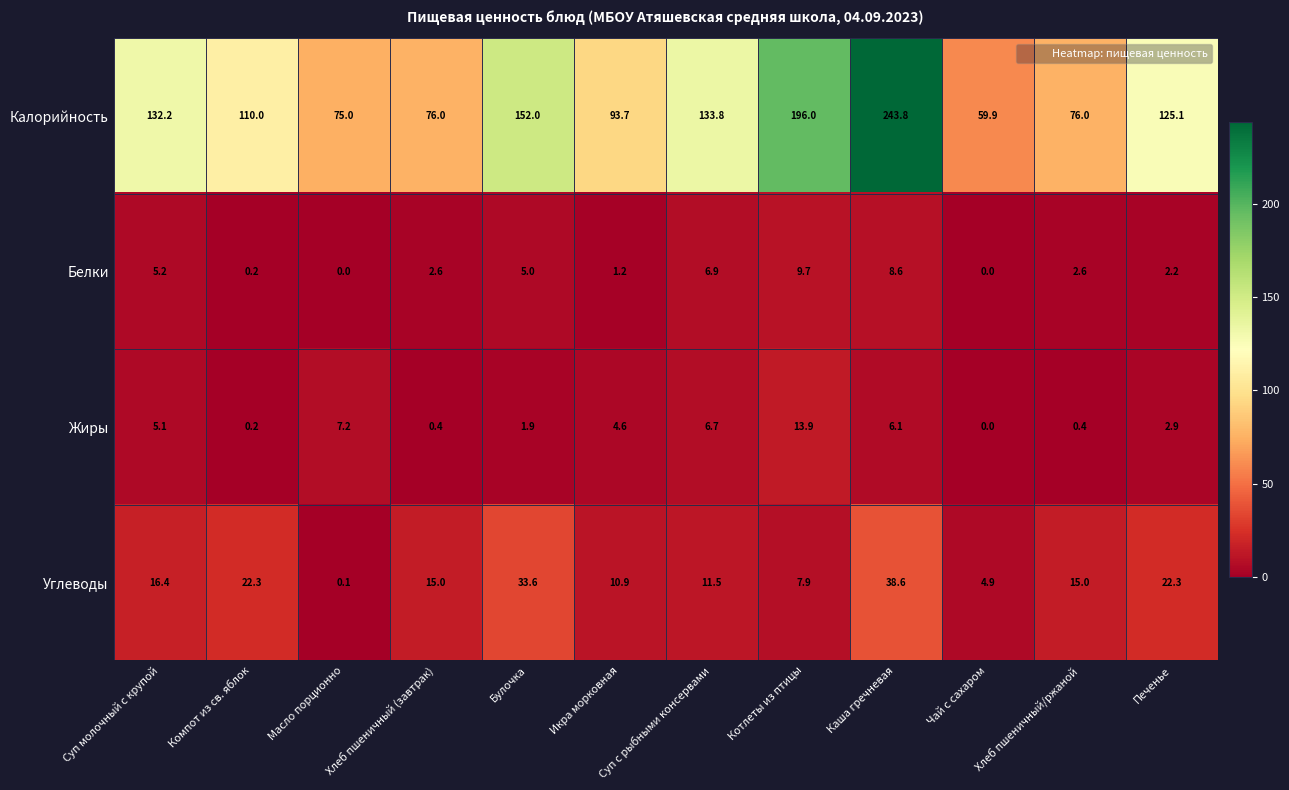

At which label does Жиры reach its peak?

Котлеты из птицы